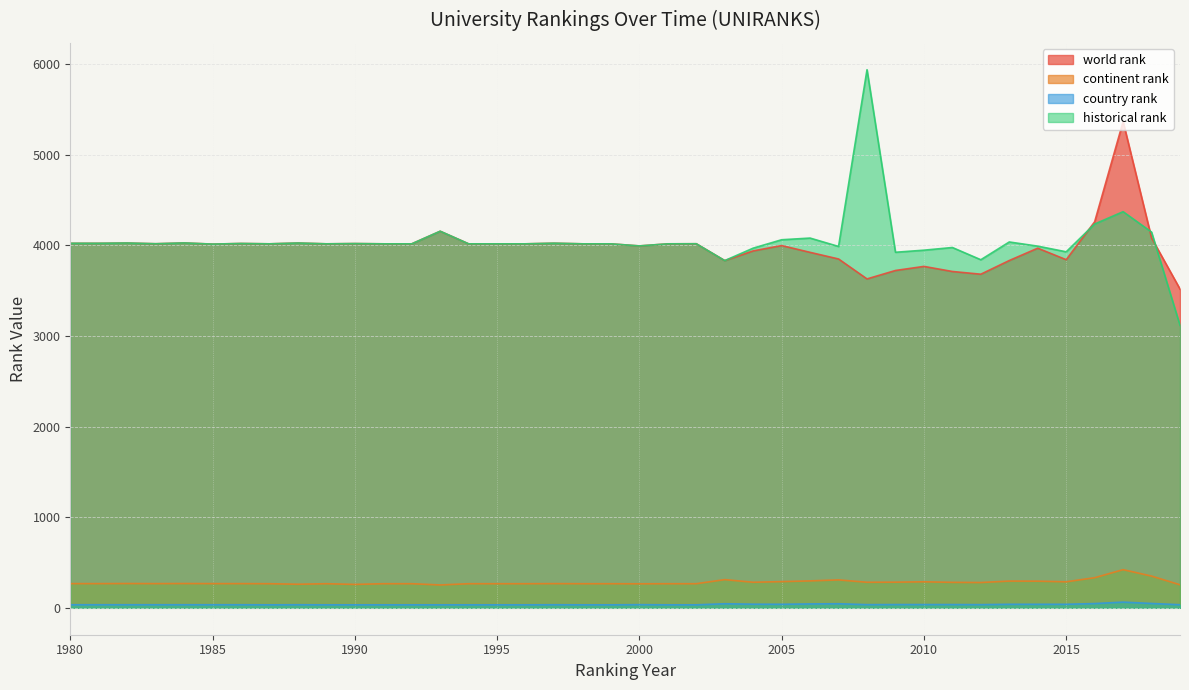

What is the value of the historical rank point at the 19th from the left?

4015.0